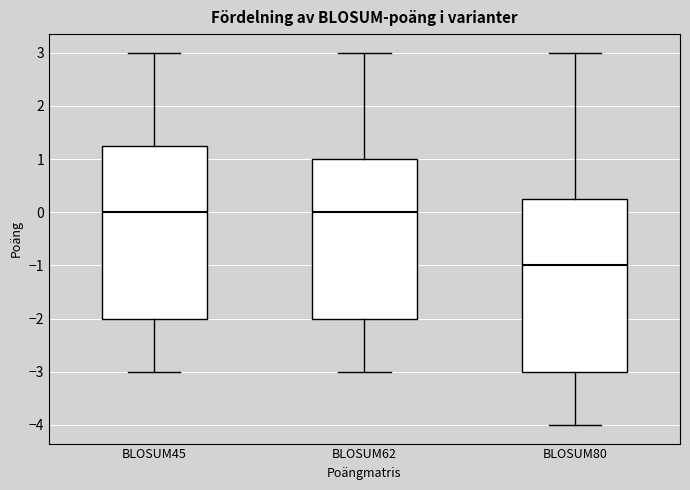

Where does the upper whisker of the box for BLOSUM45 end on the y-axis? The values are not printed on the chart, so give them approximately, as read against the axis.

3.0